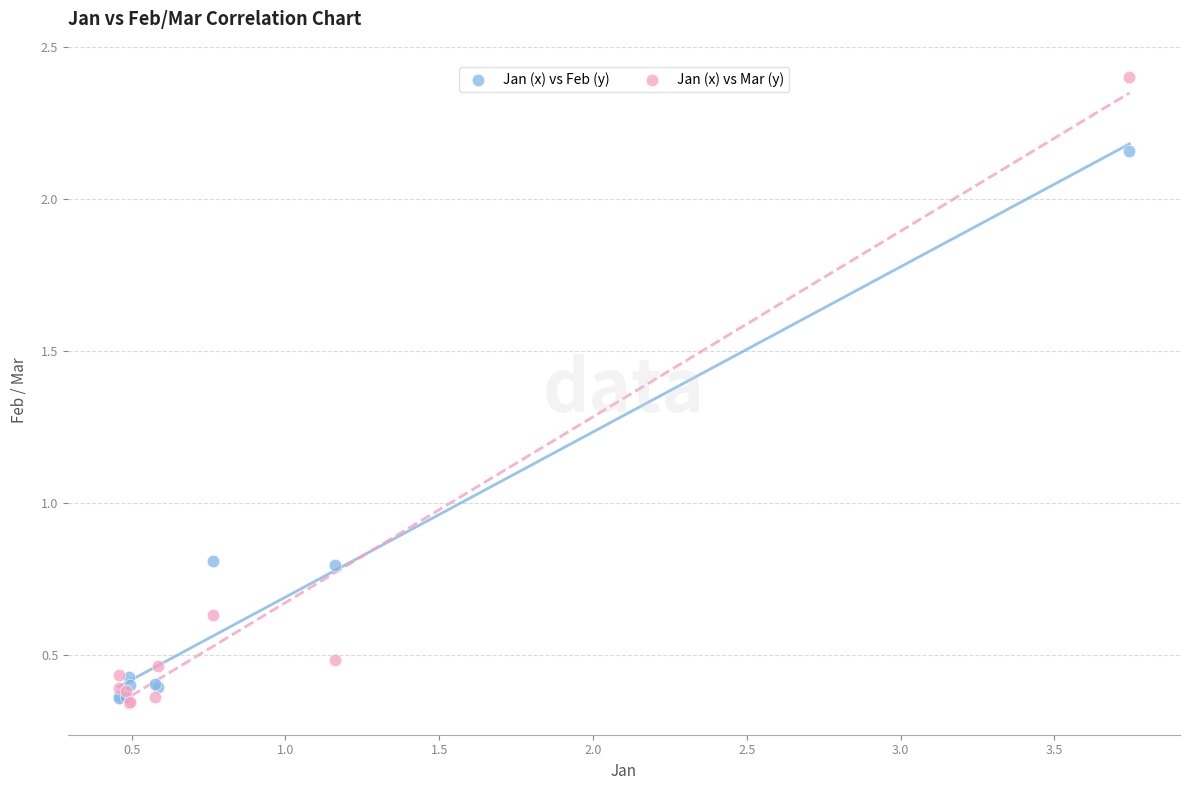

Which series contains the highest Y value?

Jan (x) vs Mar (y)